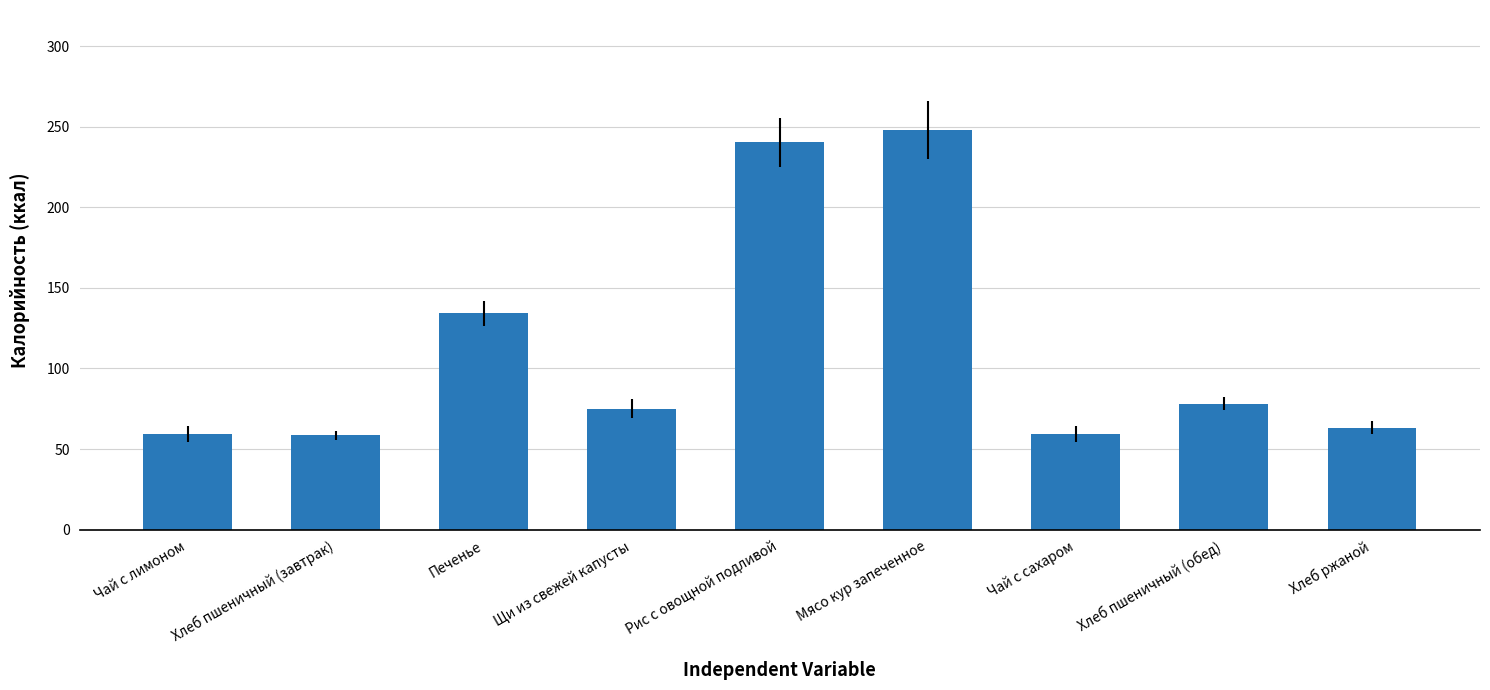

The value at Хлеб пшеничный (завтрак) is 58.5. True or false?

True